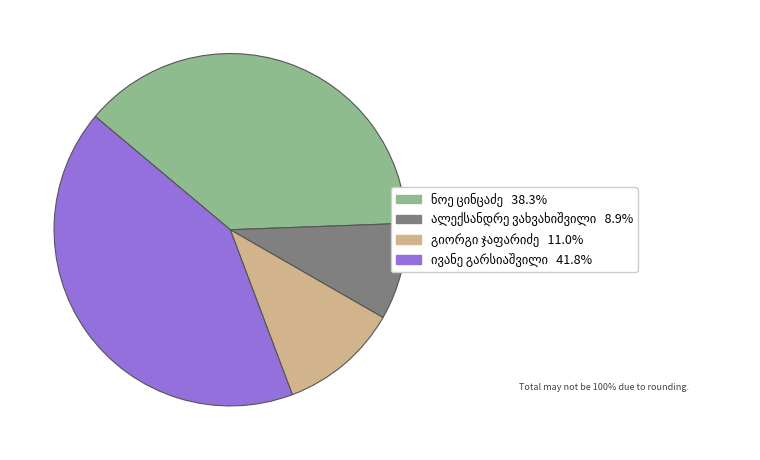

Is there a majority slice in this chart?

No